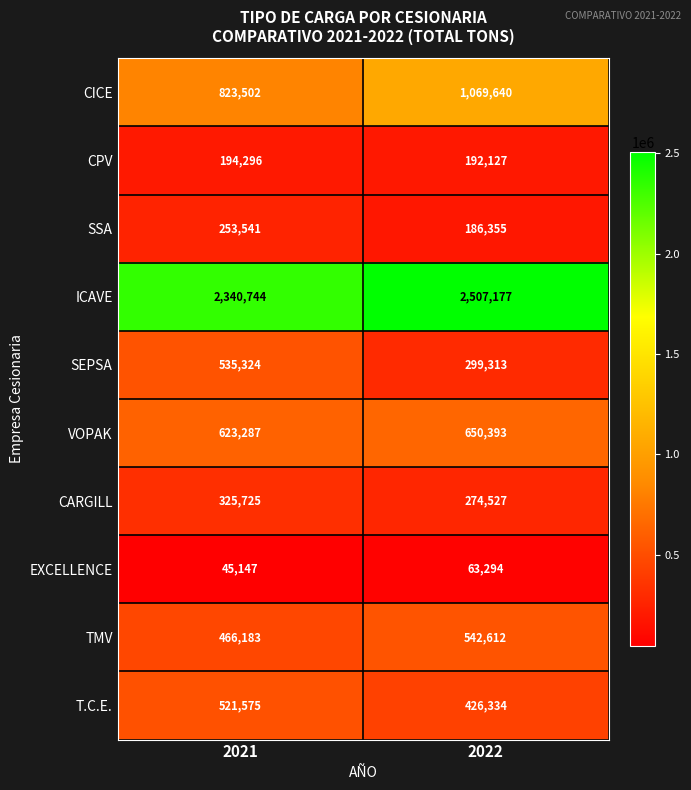

Reading left to right, extract all data points from this chart.

CICE: 2021=823502	2022=1069640
CPV: 2021=194296	2022=192127
SSA: 2021=253541	2022=186355
ICAVE: 2021=2340744	2022=2507177
SEPSA: 2021=535324	2022=299313
VOPAK: 2021=623287	2022=650393
CARGILL: 2021=325725	2022=274527
EXCELLENCE: 2021=45147	2022=63294
TMV: 2021=466183	2022=542612
T.C.E.: 2021=521575	2022=426334